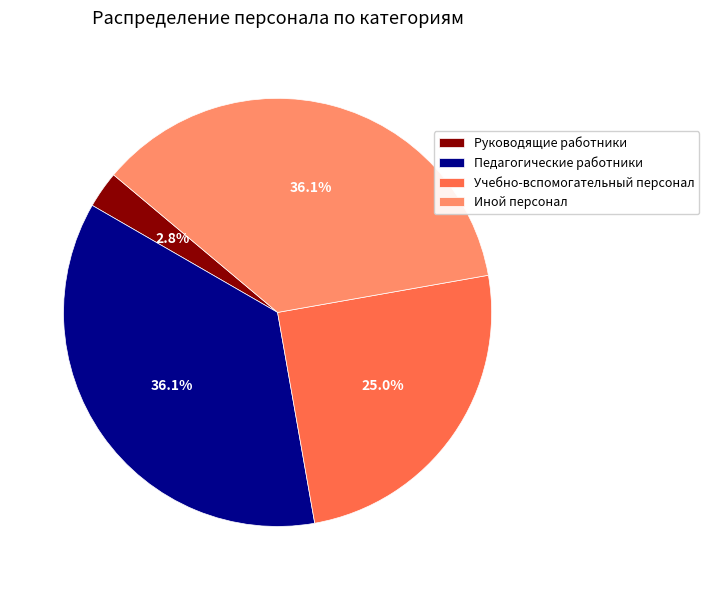

What is the smallest slice in the pie chart?

Руководящие работники